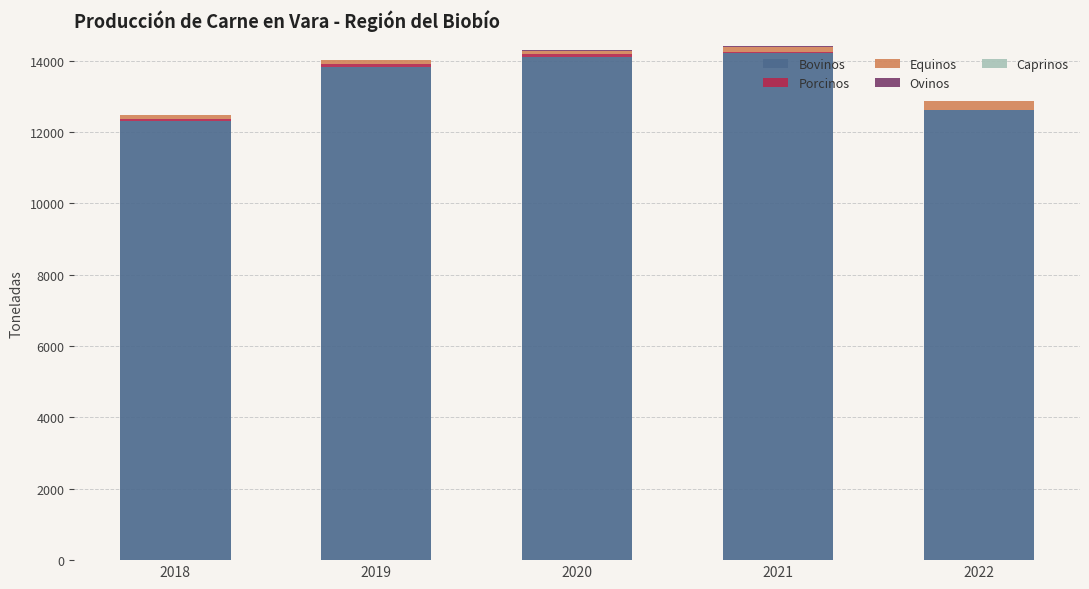

The Bovinos series shows 12303.9 at 2018. True or false?

True